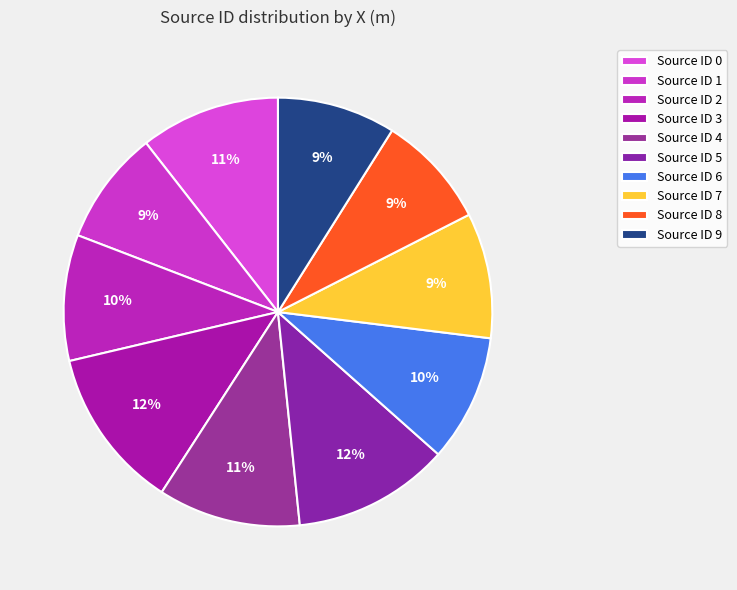

To the nearest percent, what is the average slice percentage?

10%